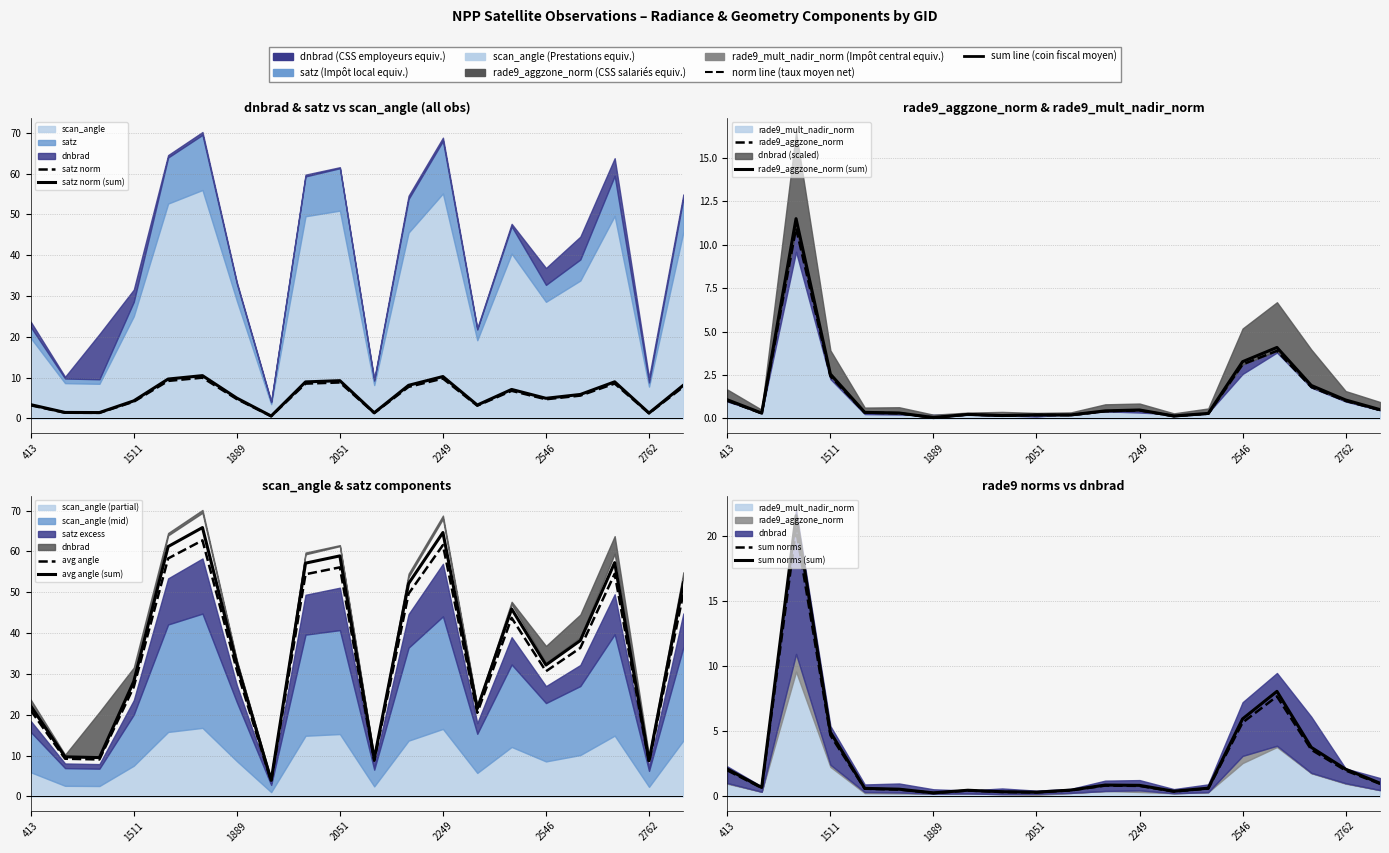

What is the difference between the maximum and minimum values in the rade9_mult_nadir_norm series?

20.3